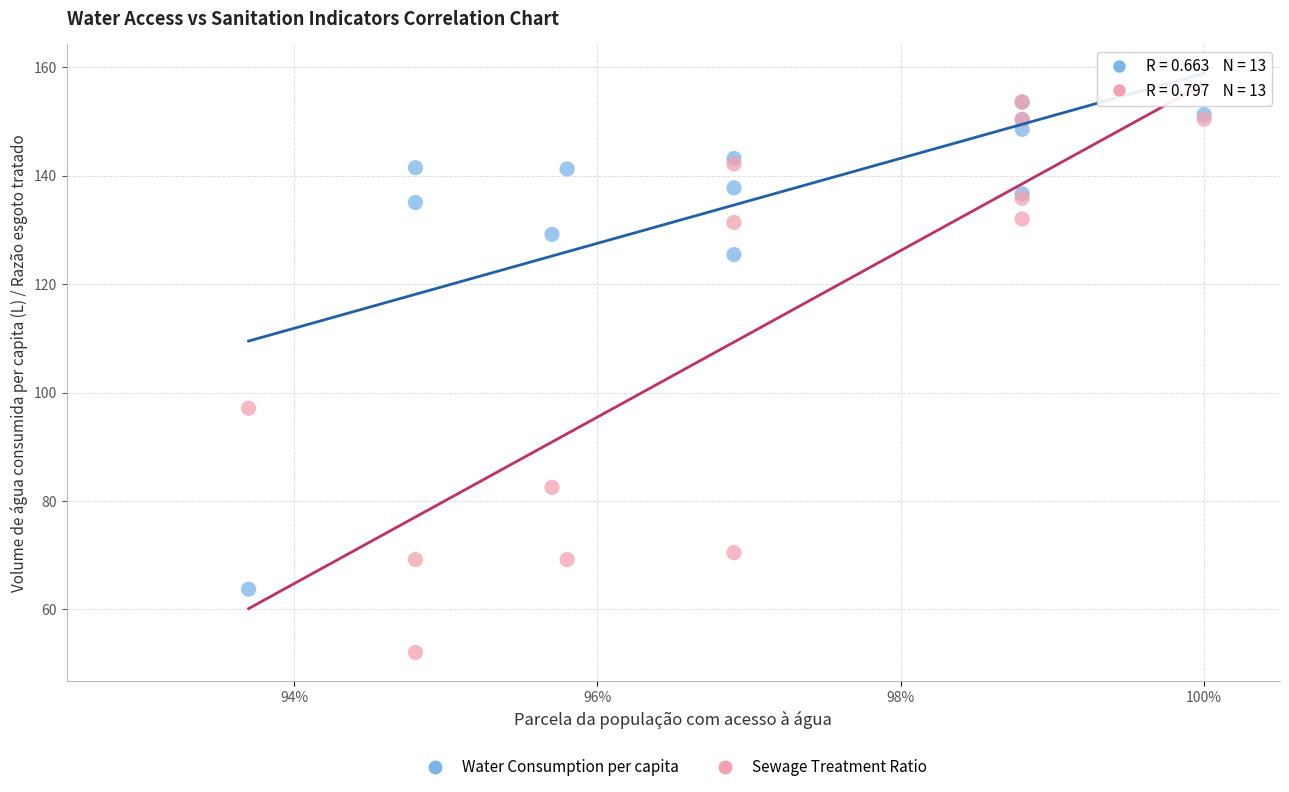

Across all series, what Y value is closest to 102?

97.1